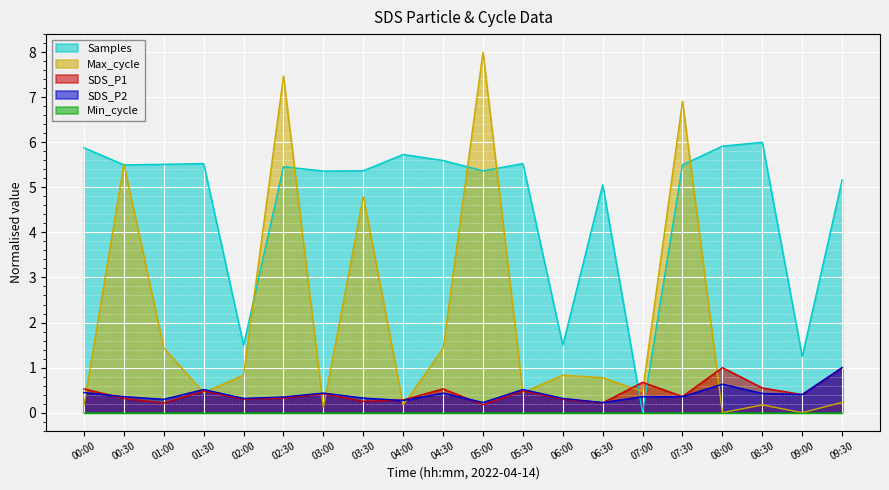

What is the total value across all series at 00:30?

11.7